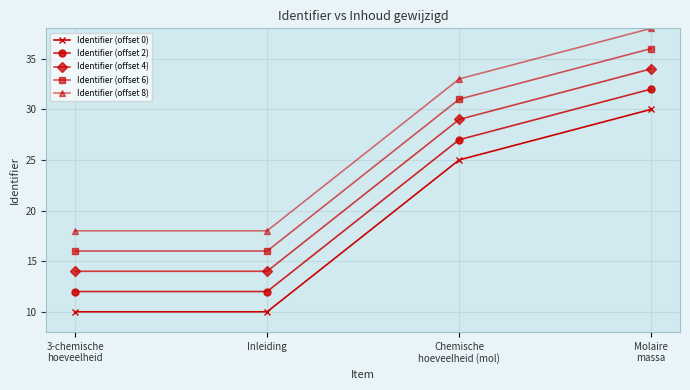

At 3-chemische
hoeveelheid, list the series in order from largest to smallest.

Identifier (offset 8), Identifier (offset 6), Identifier (offset 4), Identifier (offset 2), Identifier (offset 0)